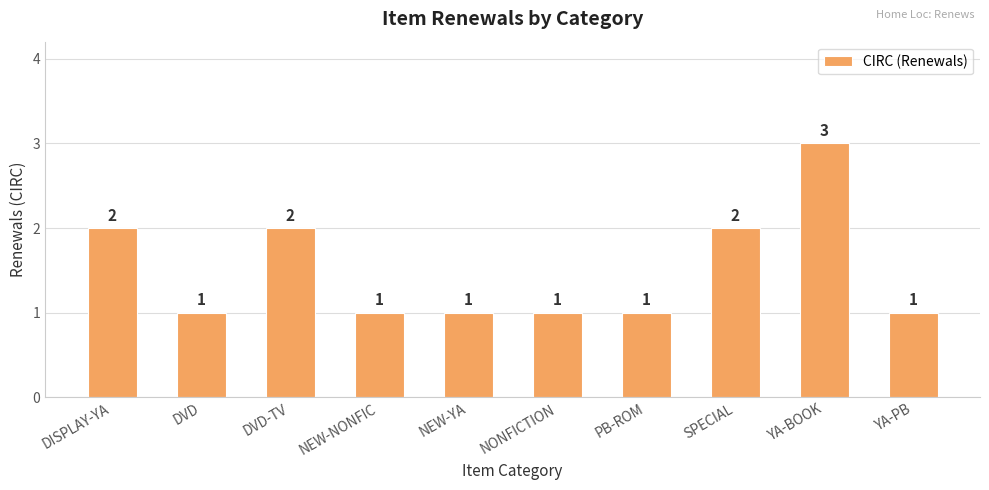

True or false: the data shows 1 at PB-ROM.

True